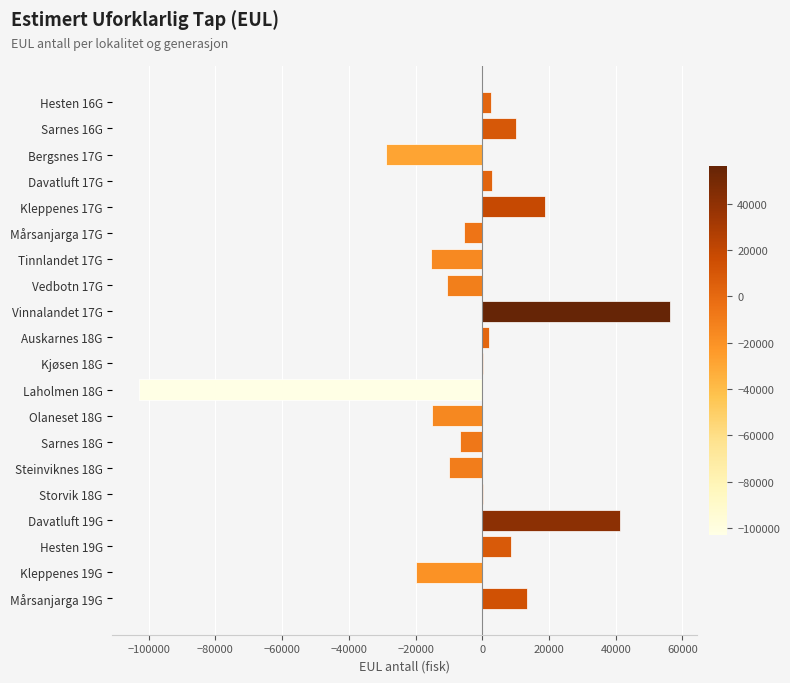

What is the sum of all values?

-57817